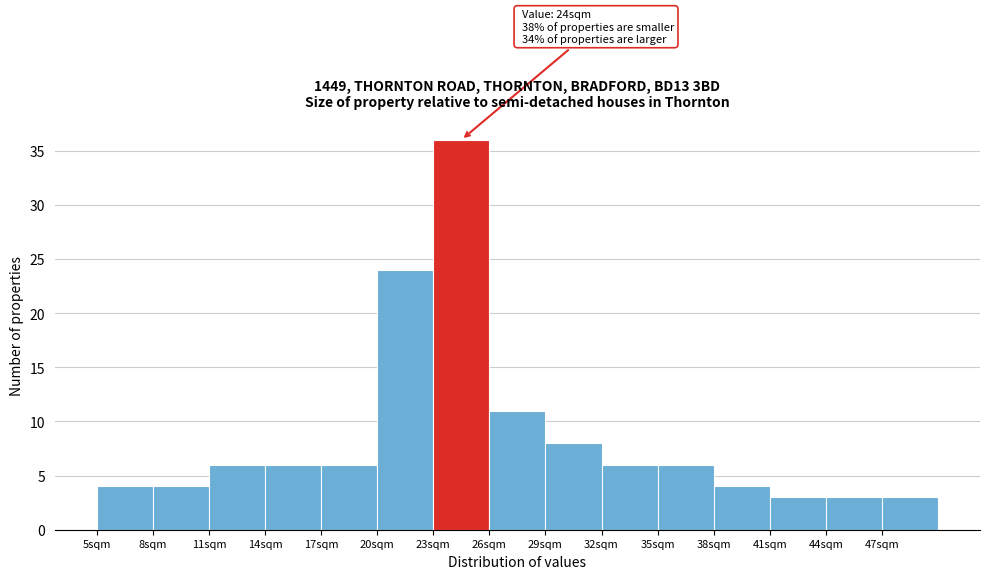

Over which range of the x-axis is the bar tallest?

23 to 26